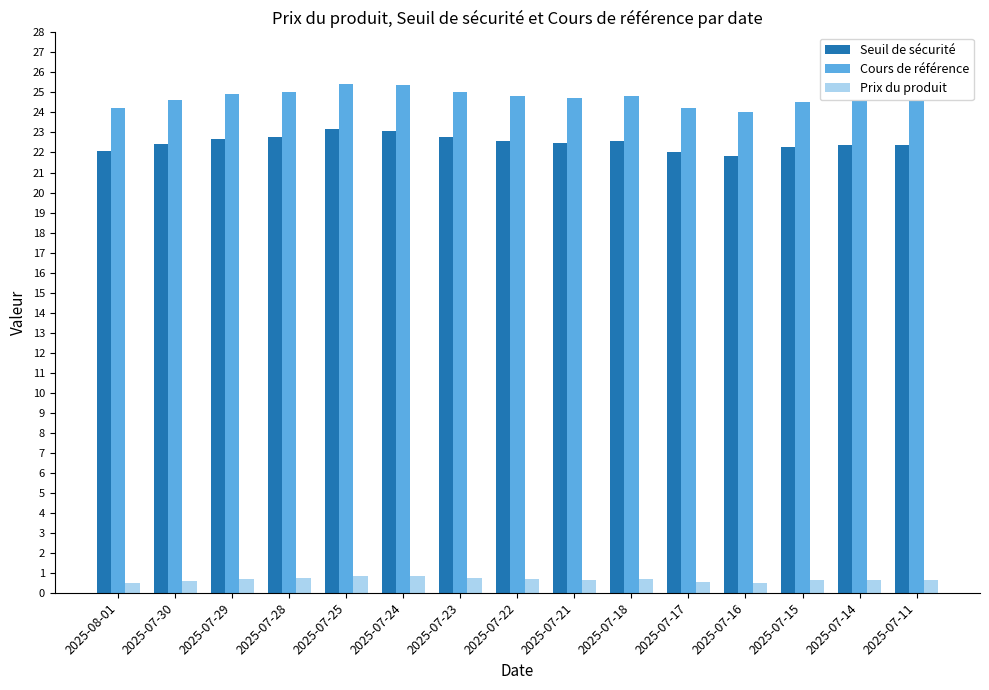

Rank the series by their maximum value, from lowest to highest.

Prix du produit, Seuil de sécurité, Cours de référence